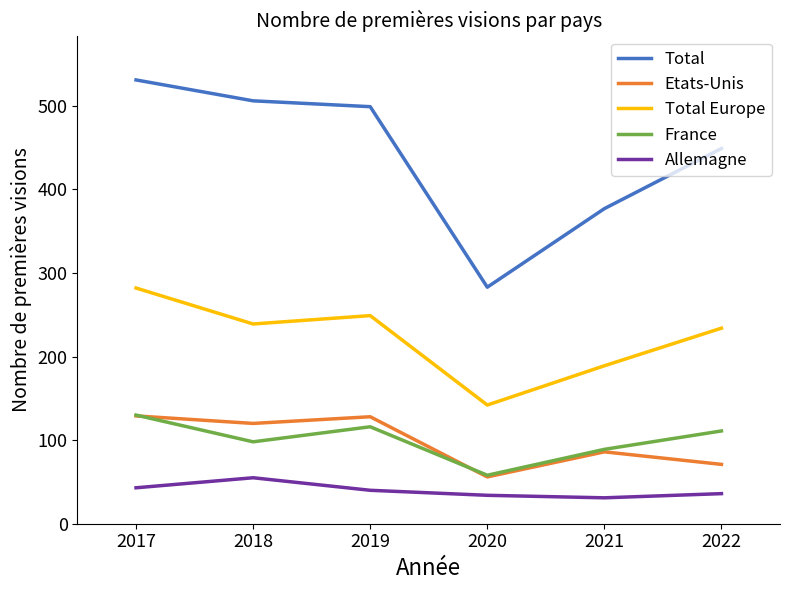

What is the highest value of the Total Europe series?

282